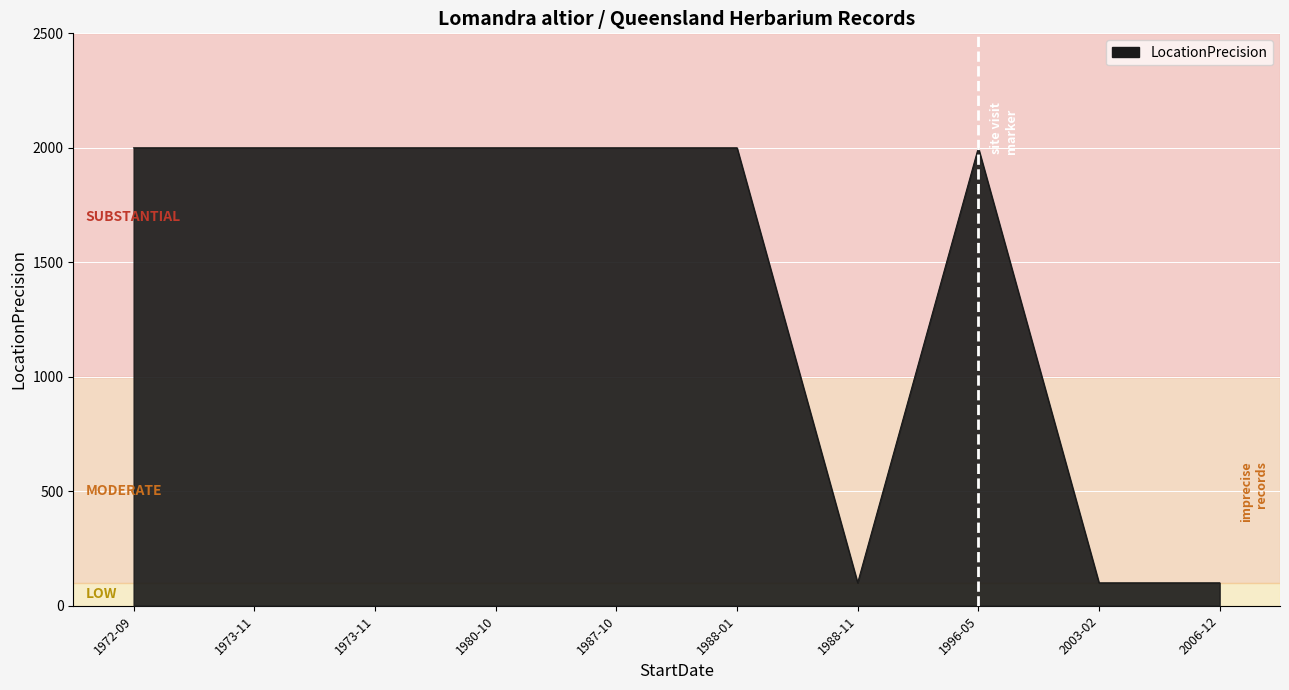

Does the chart have visible grid lines?

Yes